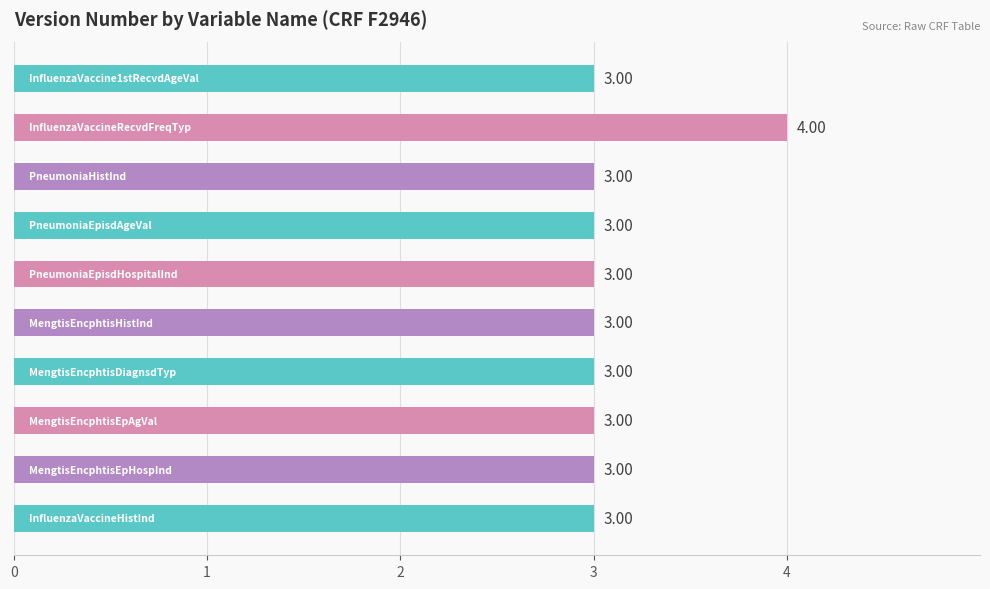

What is the average value?

3